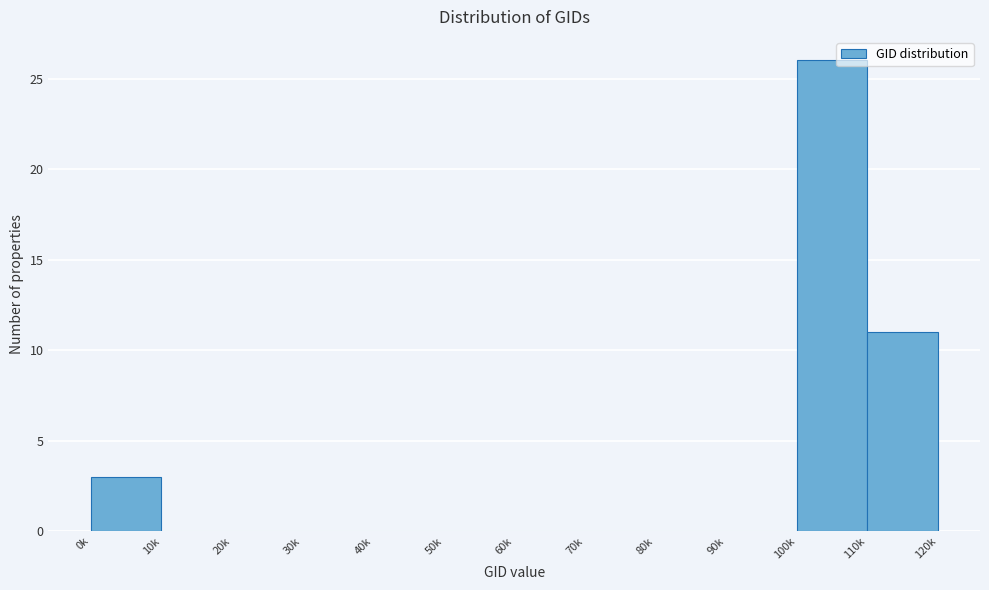

Reading right to left, list all the values displayed in this chart.

110k=11	100k=26	90k=0	80k=0	70k=0	60k=0	50k=0	40k=0	30k=0	20k=0	10k=0	0k=3